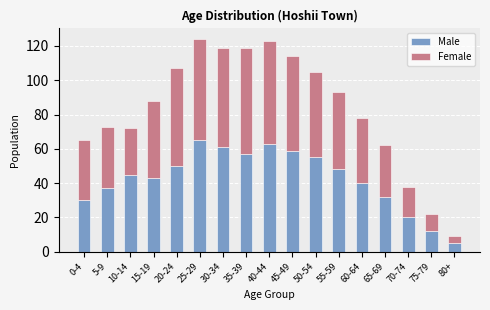

What is the difference between the second highest and minimum values in the Male series?

58